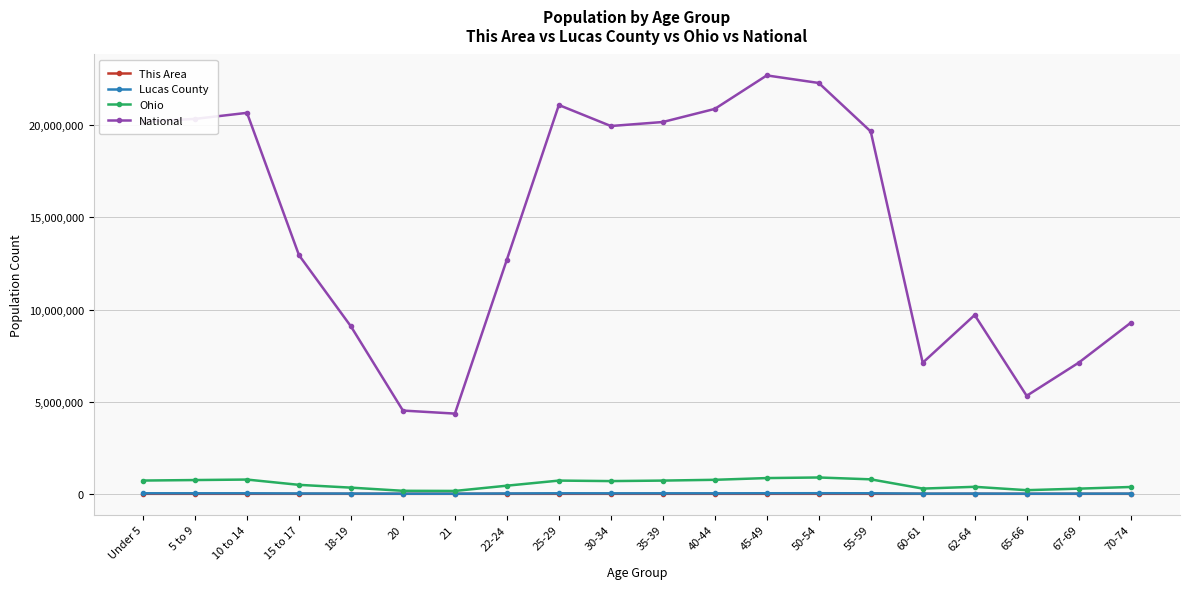

What is the difference between the National values at 65-66 and 5 to 9?

15028755